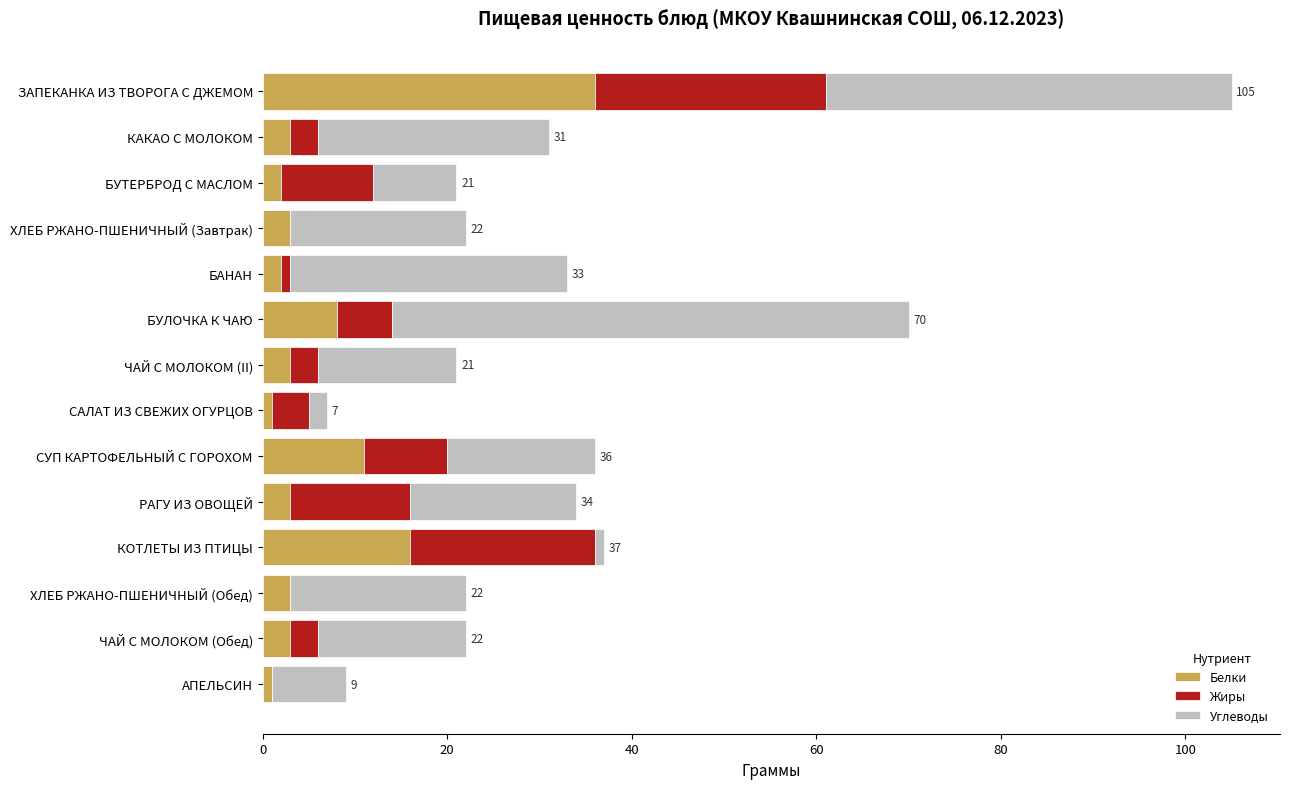

What is the sum of all Белки values?

95